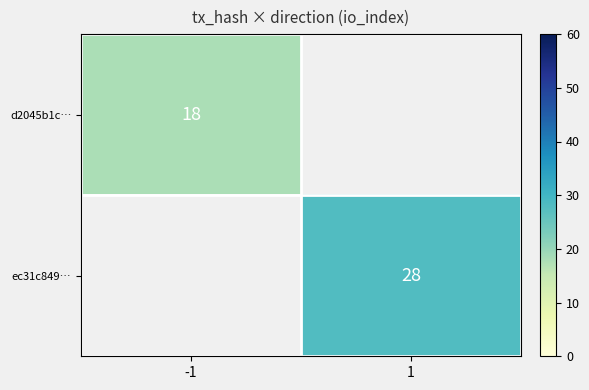

The ec31c849… series shows 19 at 1. True or false?

False